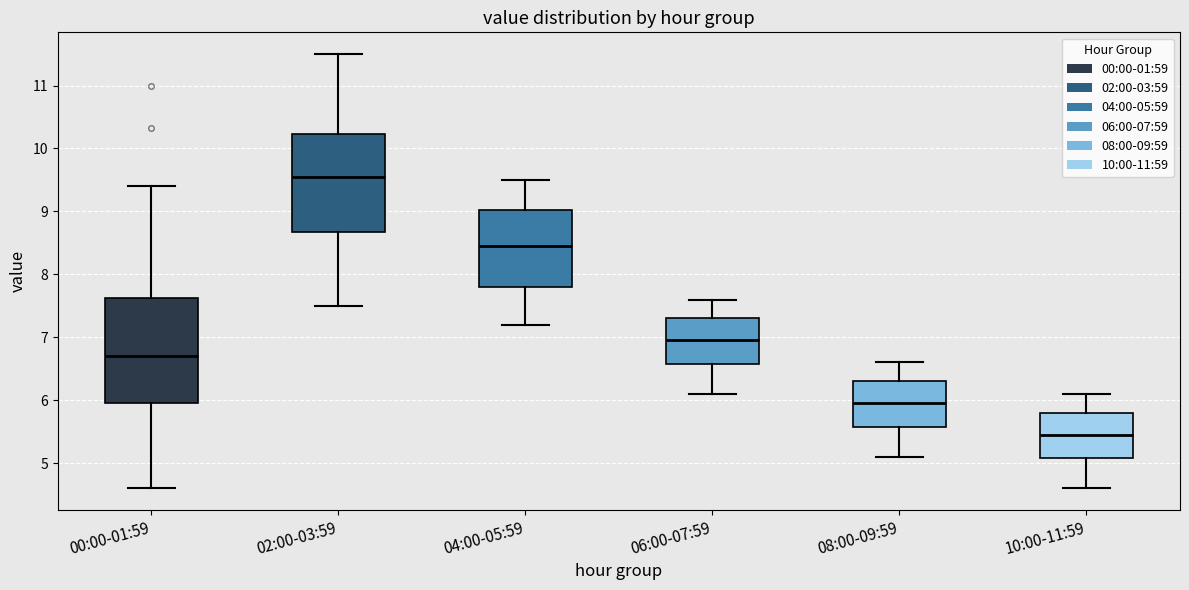

Which box's median line is the highest?

02:00-03:59